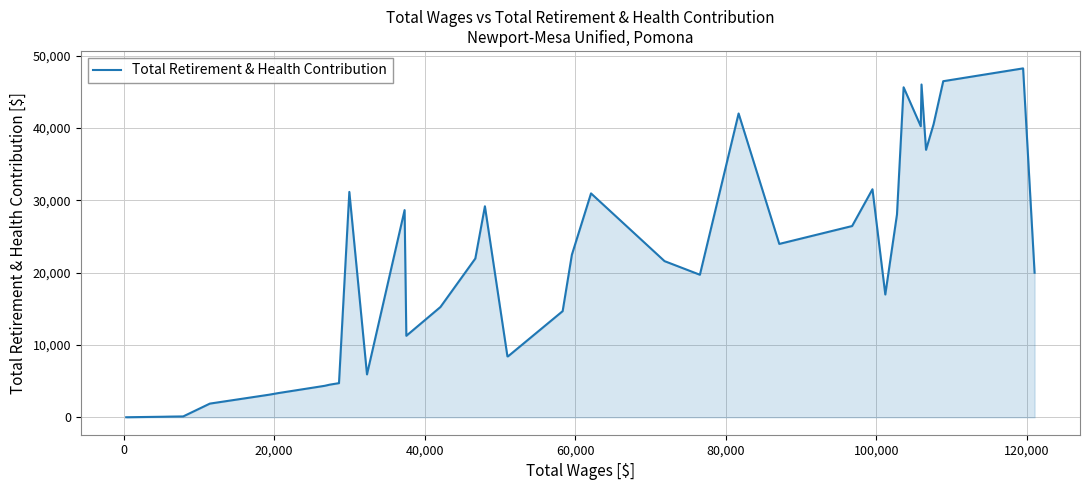

What is the greatest value displayed?

48262